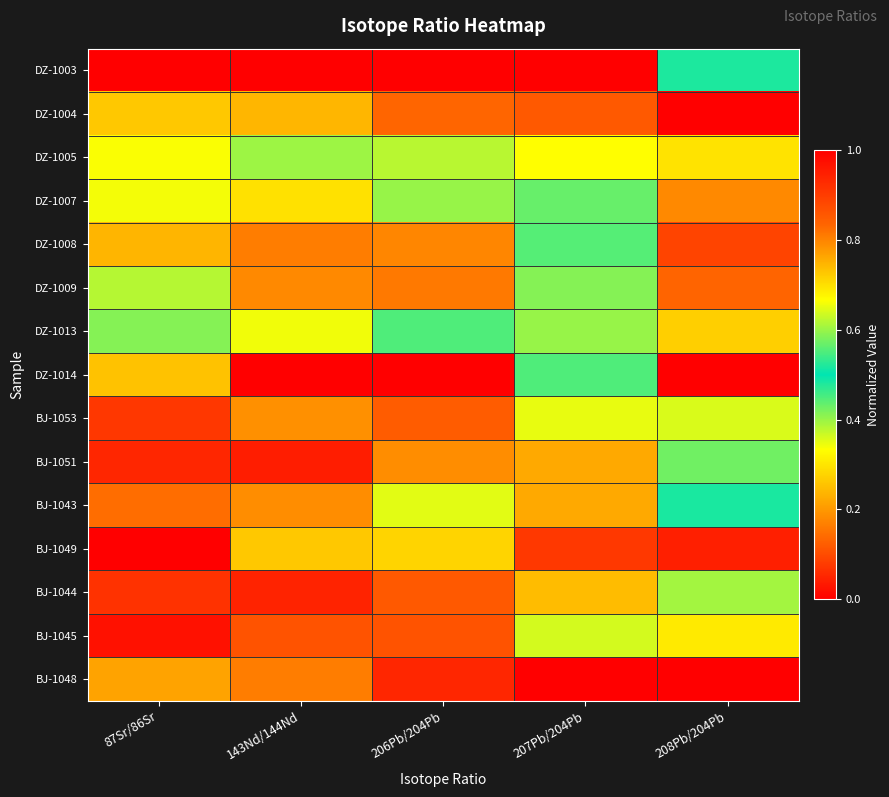

Reading right to left, extract all data points from this chart.

DZ-1003: 208Pb/204Pb=0.5	207Pb/204Pb=1.0	206Pb/204Pb=0.0	143Nd/144Nd=0.0	87Sr/86Sr=1.0
DZ-1004: 208Pb/204Pb=1.0	207Pb/204Pb=0.9	206Pb/204Pb=0.8	143Nd/144Nd=0.7	87Sr/86Sr=0.3
DZ-1005: 208Pb/204Pb=0.7	207Pb/204Pb=0.7	206Pb/204Pb=0.4	143Nd/144Nd=0.6	87Sr/86Sr=0.3
DZ-1007: 208Pb/204Pb=0.8	207Pb/204Pb=0.6	206Pb/204Pb=0.6	143Nd/144Nd=0.7	87Sr/86Sr=0.3
DZ-1008: 208Pb/204Pb=0.9	207Pb/204Pb=0.6	206Pb/204Pb=0.8	143Nd/144Nd=0.8	87Sr/86Sr=0.2
DZ-1009: 208Pb/204Pb=0.8	207Pb/204Pb=0.6	206Pb/204Pb=0.8	143Nd/144Nd=0.8	87Sr/86Sr=0.6
DZ-1013: 208Pb/204Pb=0.7	207Pb/204Pb=0.6	206Pb/204Pb=0.6	143Nd/144Nd=0.7	87Sr/86Sr=0.4
DZ-1014: 208Pb/204Pb=1.0	207Pb/204Pb=0.6	206Pb/204Pb=1.0	143Nd/144Nd=1.0	87Sr/86Sr=0.3
BJ-1053: 208Pb/204Pb=0.6	207Pb/204Pb=0.3	206Pb/204Pb=0.8	143Nd/144Nd=0.8	87Sr/86Sr=0.1
BJ-1051: 208Pb/204Pb=0.6	207Pb/204Pb=0.2	206Pb/204Pb=0.8	143Nd/144Nd=0.9	87Sr/86Sr=0.1
BJ-1043: 208Pb/204Pb=0.5	207Pb/204Pb=0.2	206Pb/204Pb=0.6	143Nd/144Nd=0.8	87Sr/86Sr=0.1
BJ-1049: 208Pb/204Pb=0.0	207Pb/204Pb=0.1	206Pb/204Pb=0.3	143Nd/144Nd=0.7	87Sr/86Sr=0.0
BJ-1044: 208Pb/204Pb=0.6	207Pb/204Pb=0.2	206Pb/204Pb=0.9	143Nd/144Nd=0.9	87Sr/86Sr=0.1
BJ-1045: 208Pb/204Pb=0.7	207Pb/204Pb=0.4	206Pb/204Pb=0.9	143Nd/144Nd=0.9	87Sr/86Sr=0.0
BJ-1048: 208Pb/204Pb=0.0	207Pb/204Pb=0.0	206Pb/204Pb=0.1	143Nd/144Nd=0.8	87Sr/86Sr=0.2